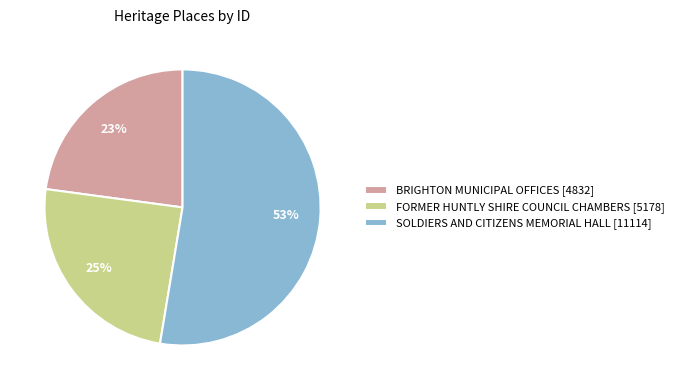

To the nearest percent, what is the difference between the largest and smallest slice percentages?

30%